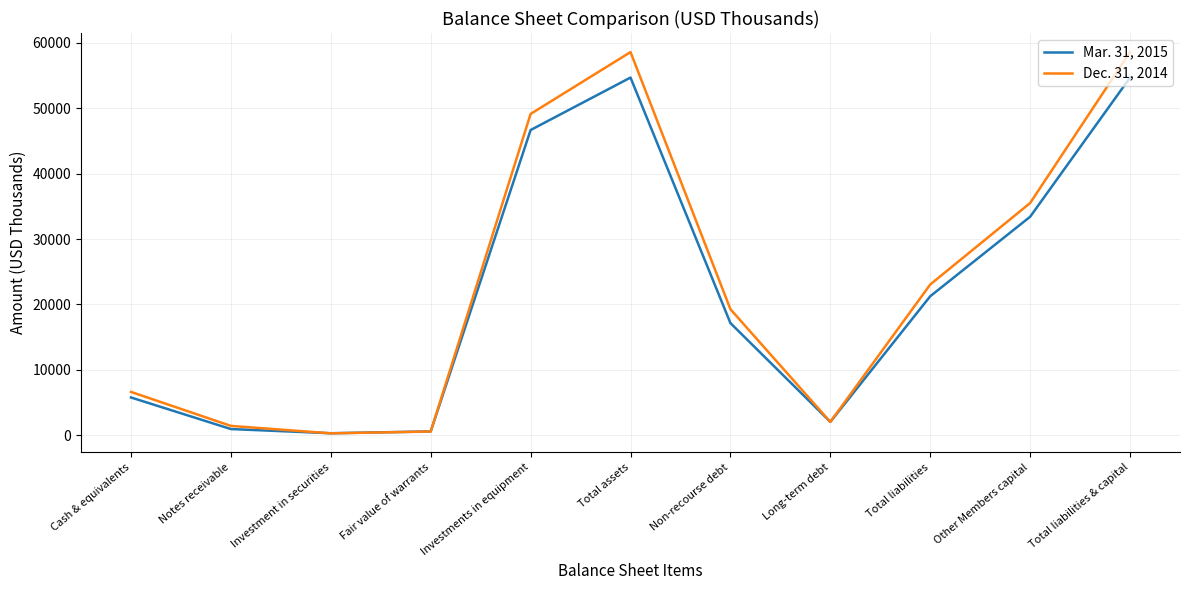

The Dec. 31, 2014 series shows 58555 at Total liabilities & capital. True or false?

True